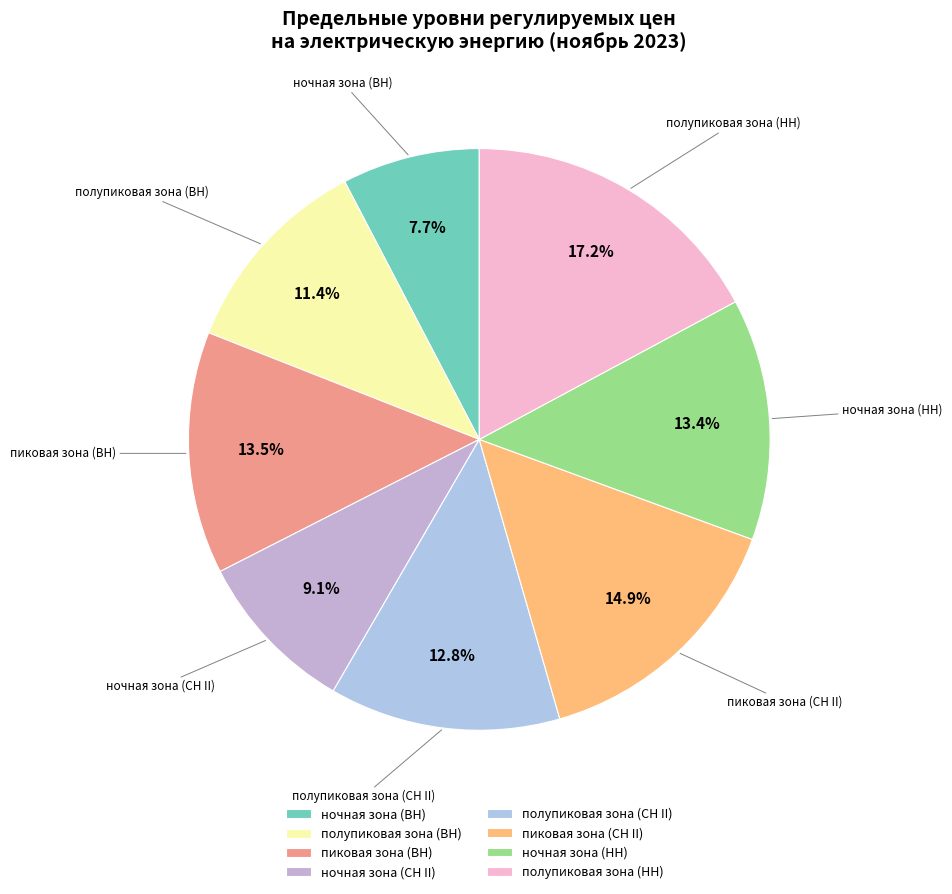

How many segments does this pie chart have?

8